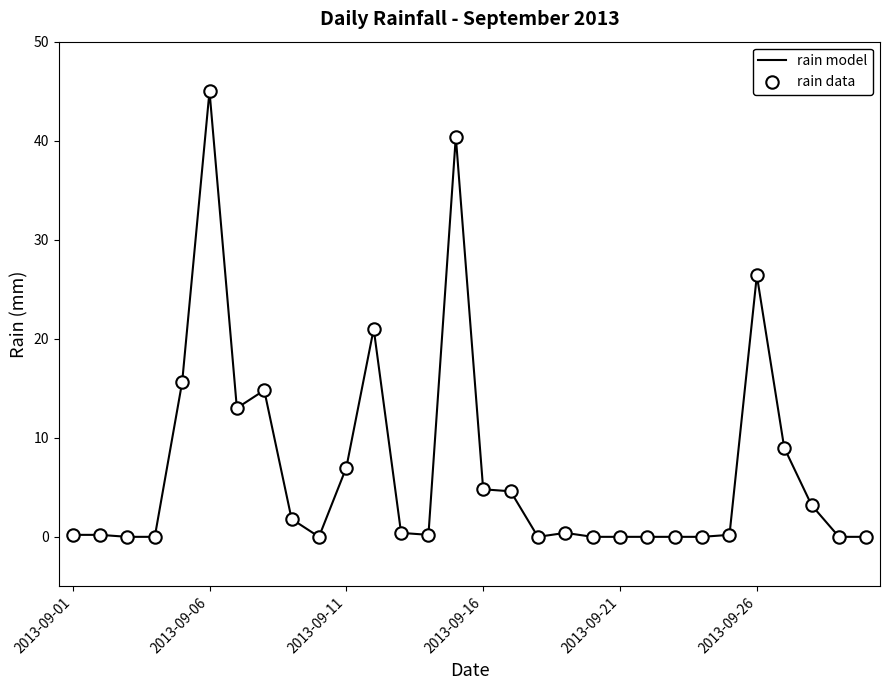

What is the greatest value displayed?

45.0